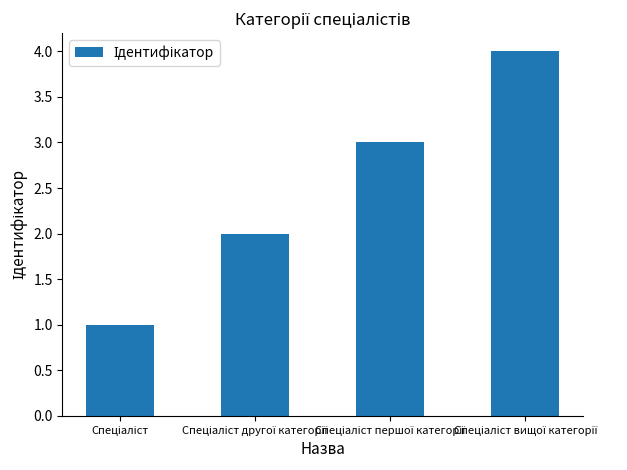

How many data points are less than 3?

2